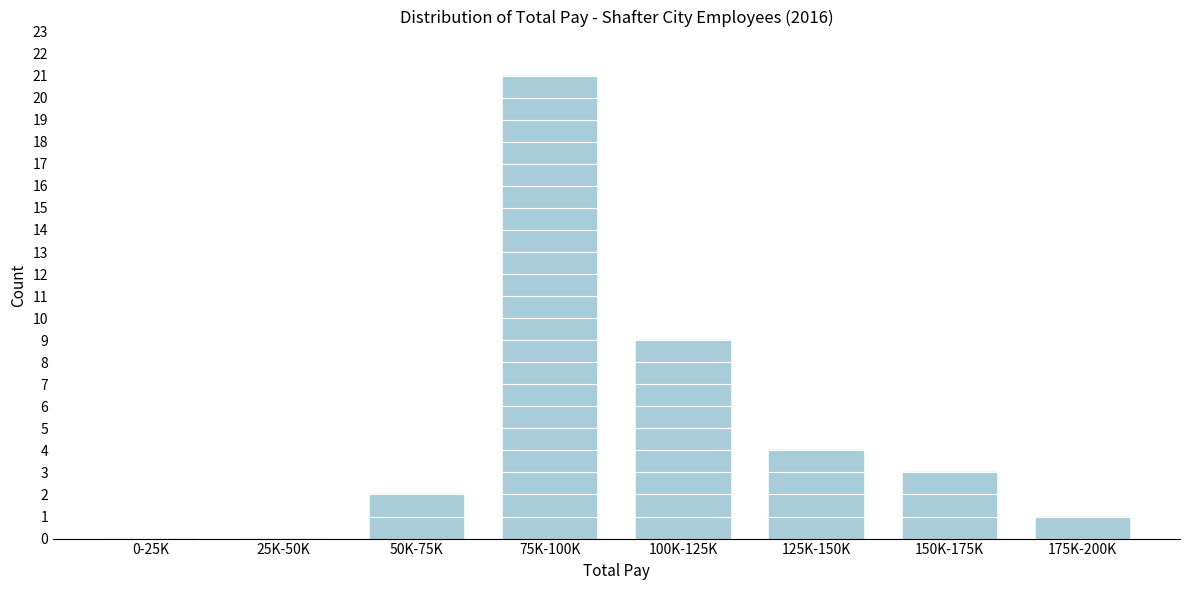

Reading left to right, what are all the values shown in this chart?

0-25K=0	25K-50K=0	50K-75K=2	75K-100K=21	100K-125K=9	125K-150K=4	150K-175K=3	175K-200K=1